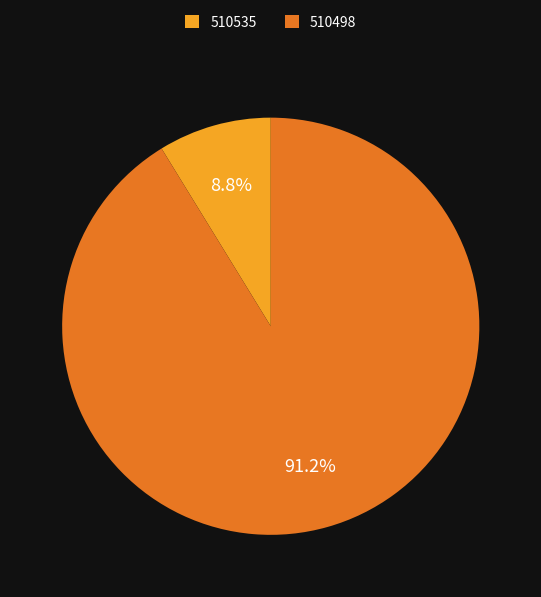

How many segments does this pie chart have?

2